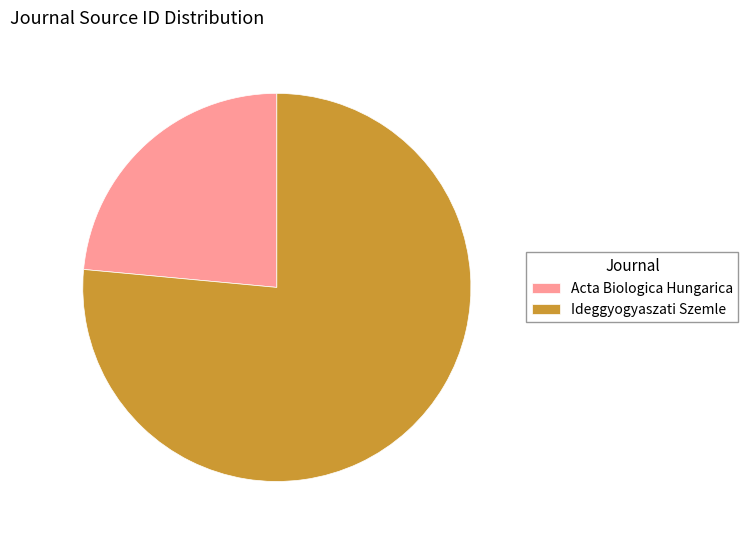

What is the ratio of the value at Acta Biologica Hungarica to the value at Ideggyogyaszati Szemle?

0.3